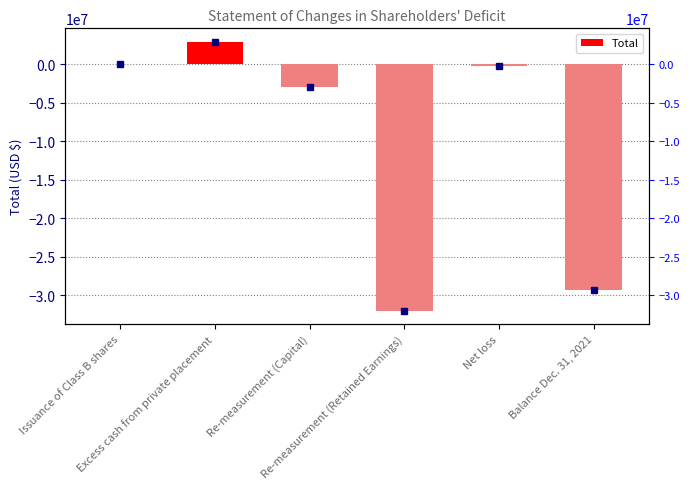

What is the change in value from Issuance of Class B shares to Re-measurement (Retained Earnings)?

-32042041